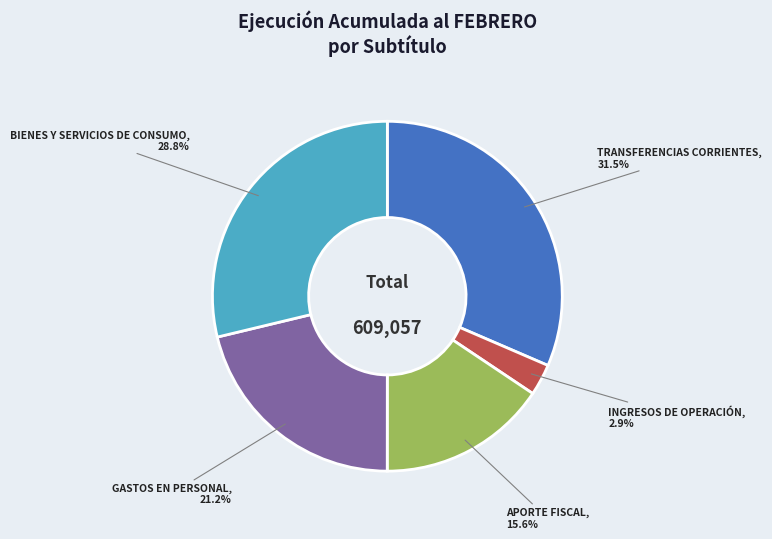

Is there a majority slice in this chart?

No